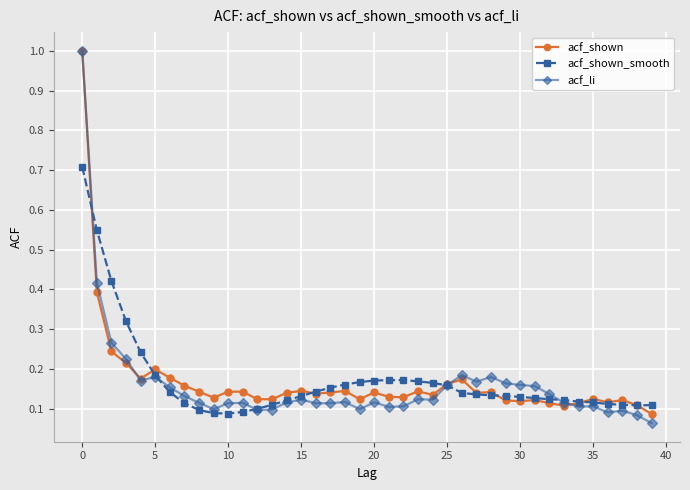

At how many categories does at least one series exceed 0?

40